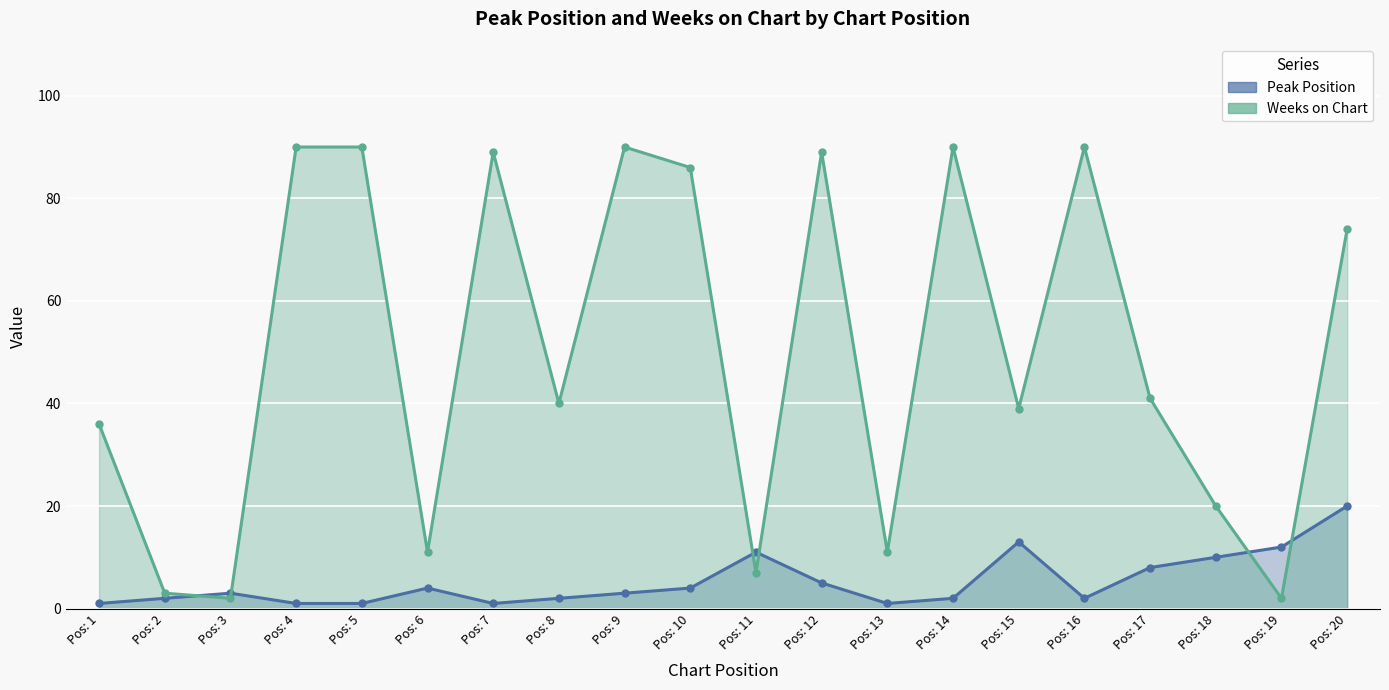

Reading right to left, transcribe all the data shown in this chart.

Peak Position (line): Pos: 20=20	Pos: 19=12	Pos: 18=10	Pos: 17=8	Pos: 16=2	Pos: 15=13	Pos: 14=2	Pos: 13=1	Pos: 12=5	Pos: 11=11	Pos: 10=4	Pos: 9=3	Pos: 8=2	Pos: 7=1	Pos: 6=4	Pos: 5=1	Pos: 4=1	Pos: 3=3	Pos: 2=2	Pos: 1=1
Weeks on Chart (line): Pos: 20=74	Pos: 19=2	Pos: 18=20	Pos: 17=41	Pos: 16=90	Pos: 15=39	Pos: 14=90	Pos: 13=11	Pos: 12=89	Pos: 11=7	Pos: 10=86	Pos: 9=90	Pos: 8=40	Pos: 7=89	Pos: 6=11	Pos: 5=90	Pos: 4=90	Pos: 3=2	Pos: 2=3	Pos: 1=36